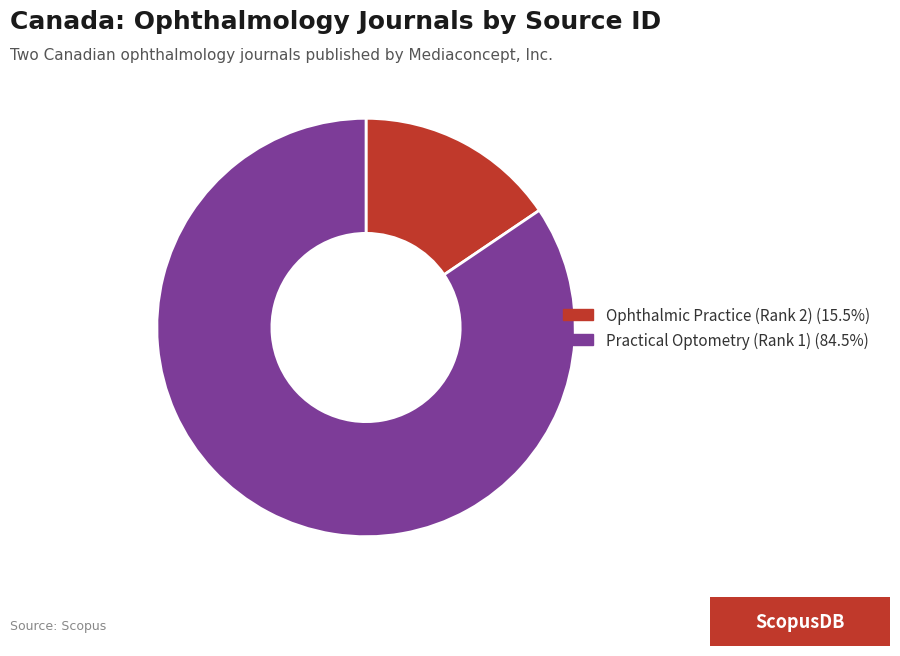

True or false: Ophthalmic Practice (Rank 2) accounts for 1% of the total.

False